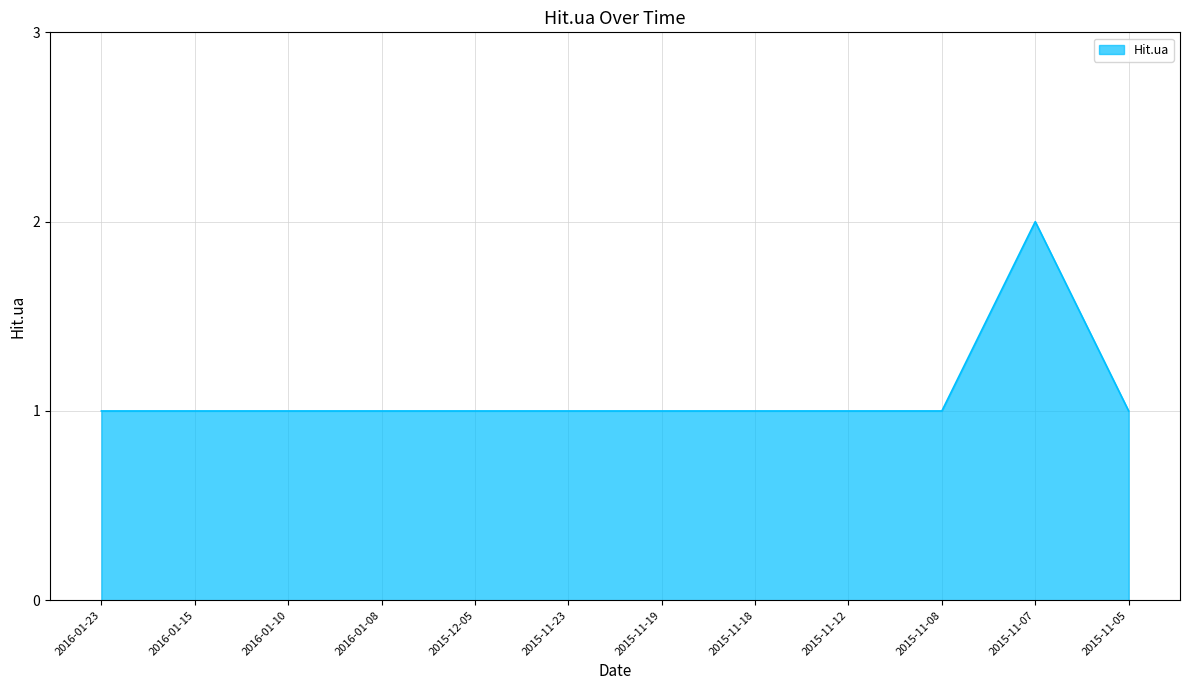

Does the chart have visible grid lines?

Yes